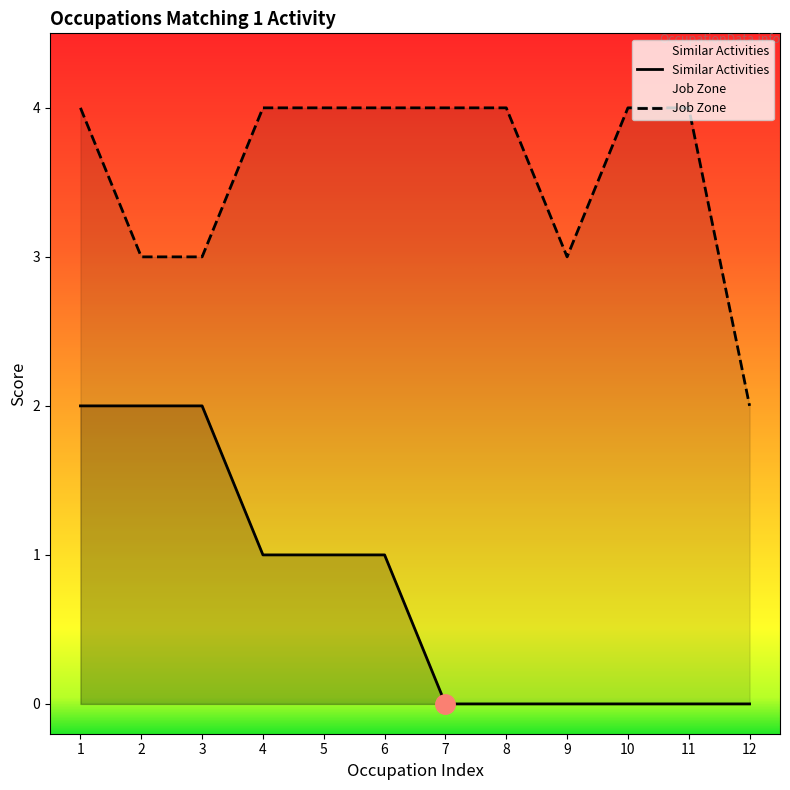

What is the difference between the highest and lowest values at 9?

3